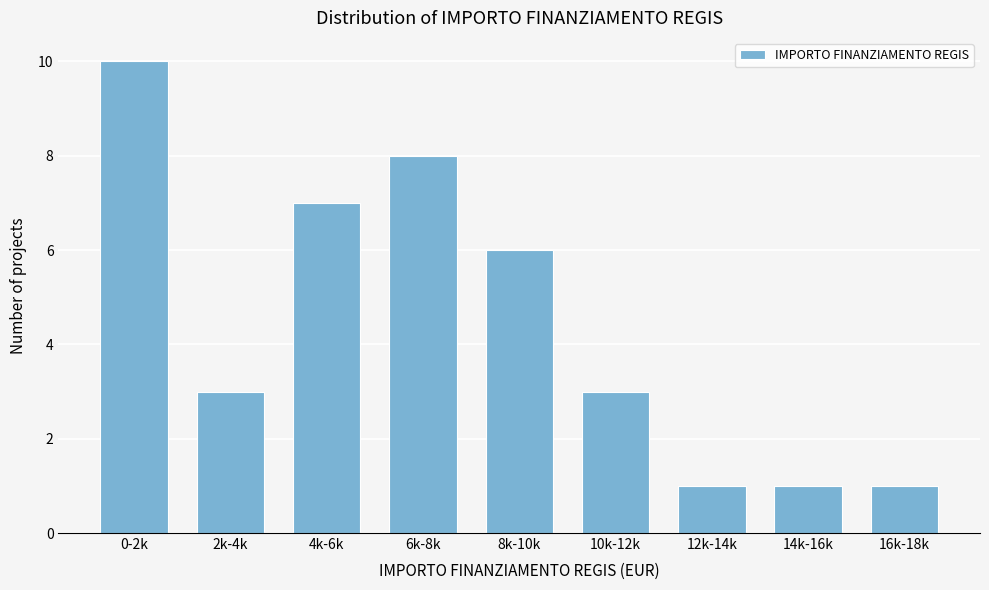

Reading right to left, extract all data points from this chart.

1	1	1	3	6	8	7	3	10